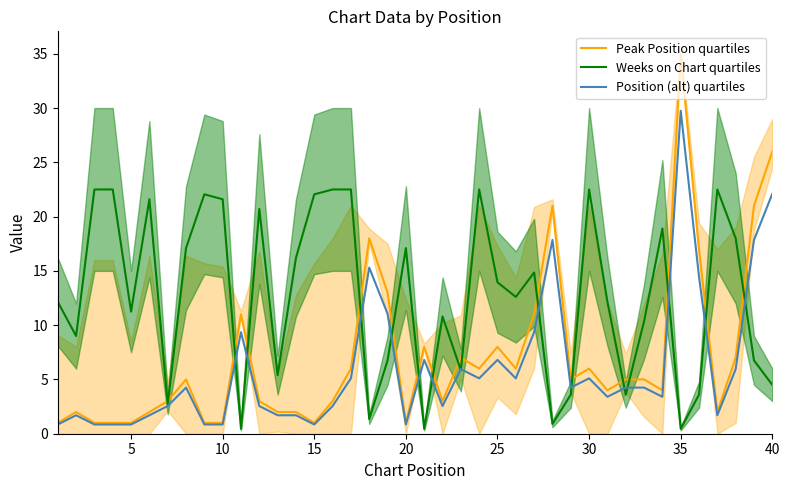

Rank the series at 10 from highest to lowest value.

Weeks on Chart quartiles, Peak Position quartiles, Position (alt) quartiles